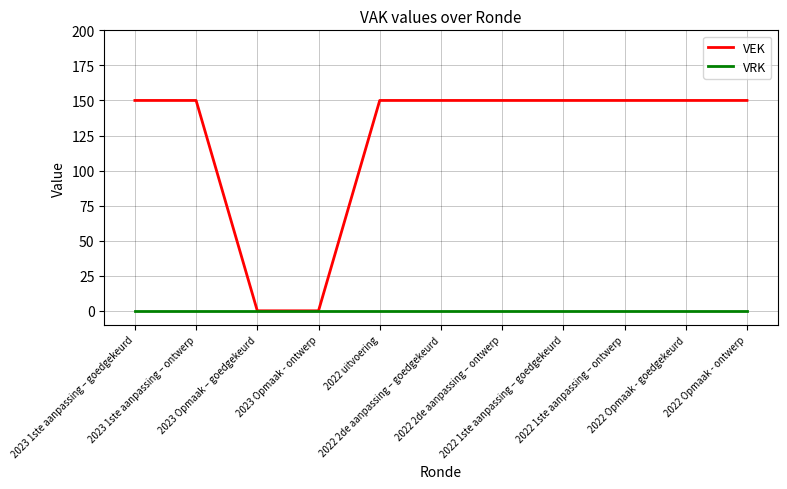

Which series has the widest spread of values?

VEK